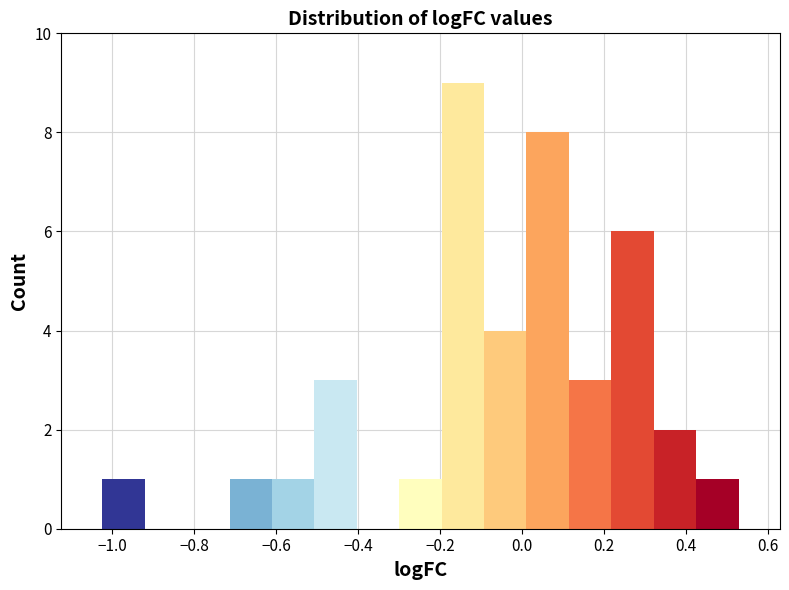

Which range on the x-axis has the tallest bar?

-0.20 to -0.10